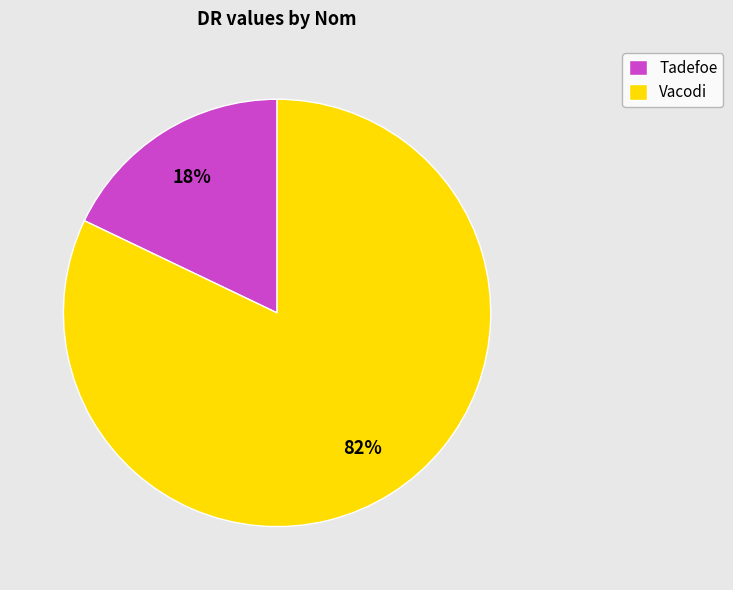

The Tadefoe slice represents 8% of the pie. True or false?

False